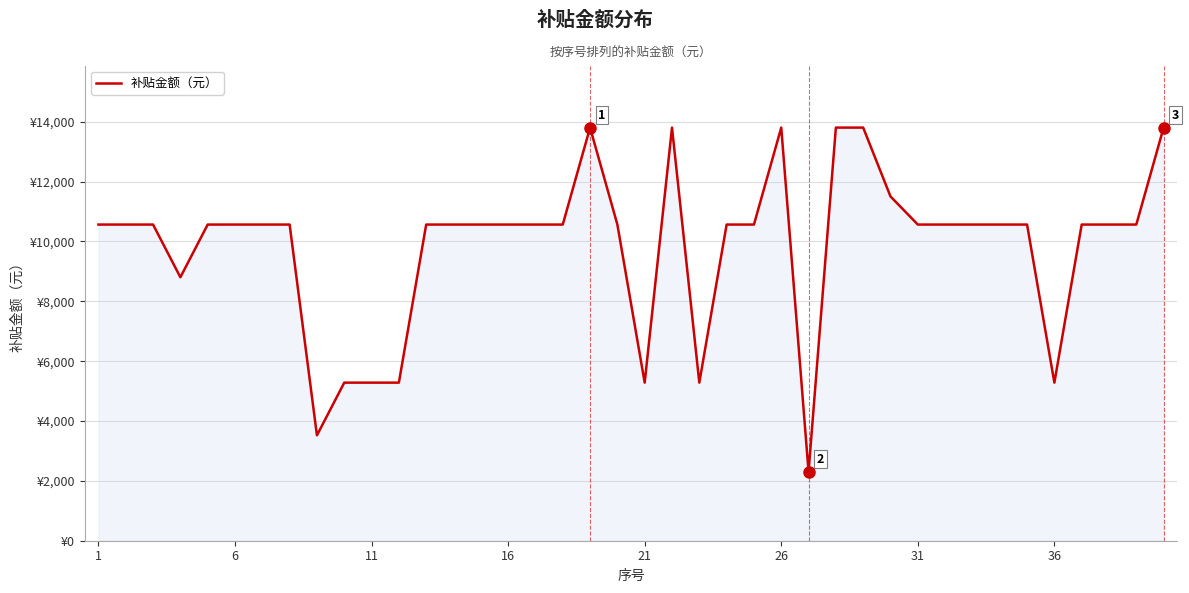

Is this an area chart (filled region under the line)?

Yes